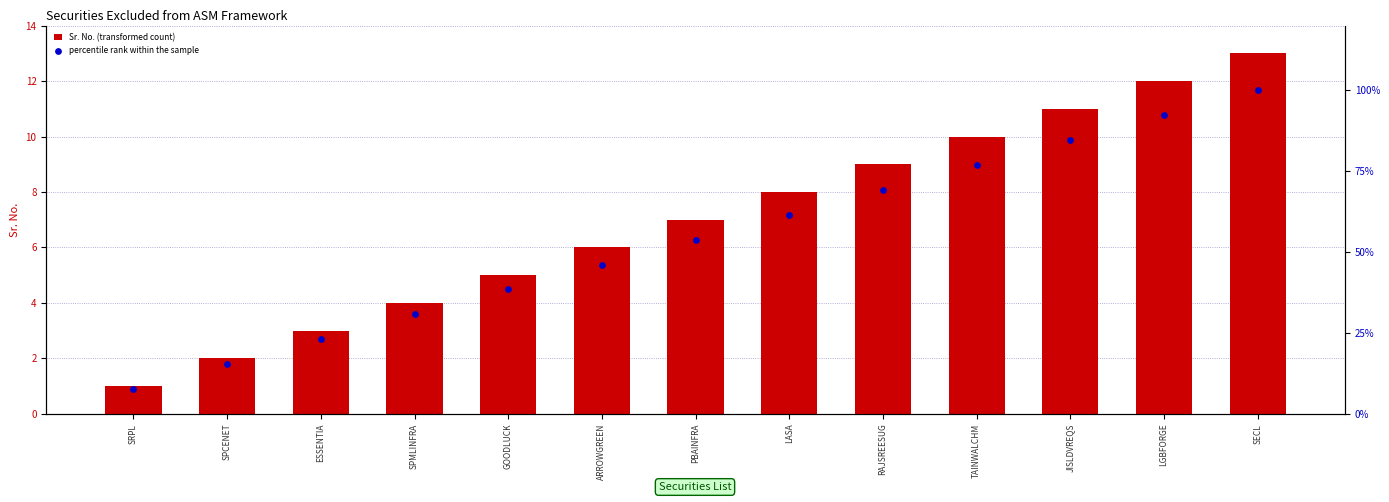

At which category is the sum across all series the highest?

SECL